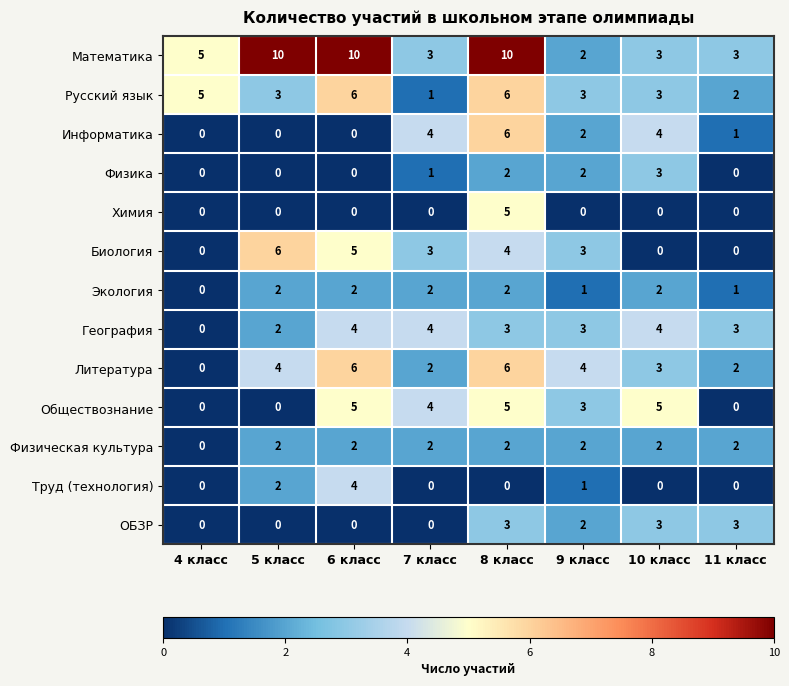

At how many categories does at least one series exceed 7?

3